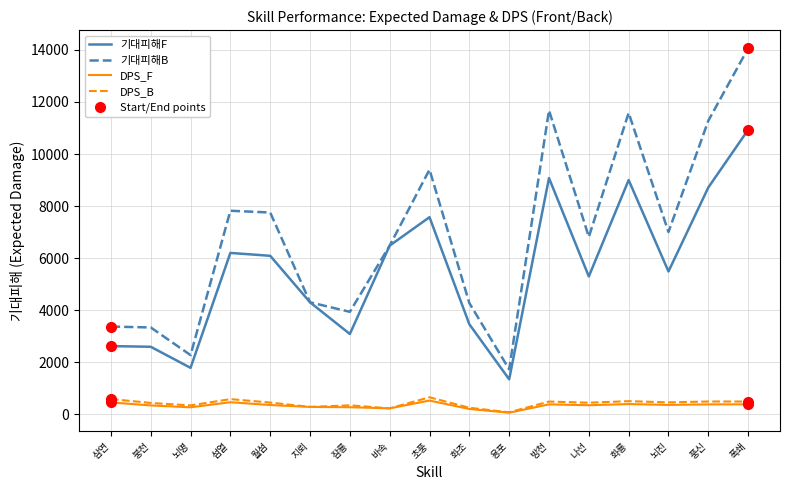

Is this an area chart (filled region under the line)?

No